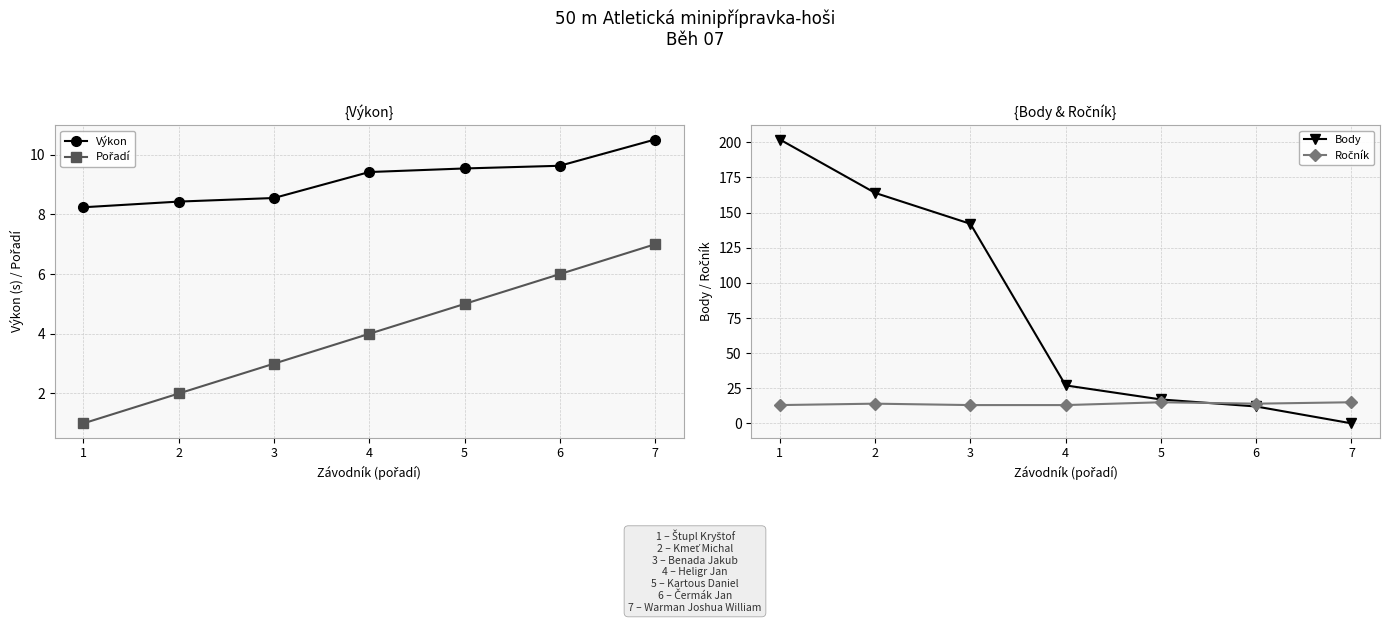

Reading left to right, extract all data points from this chart.

Výkon: 1=8.2	2=8.4	3=8.6	4=9.4	5=9.5	6=9.6	7=10.5
Pořadí: 1=1.0	2=2.0	3=3.0	4=4.0	5=5.0	6=6.0	7=7.0
Body: 1=202.0	2=164.0	3=142.0	4=27.0	5=17.0	6=12.0	7=0.0
Ročník: 1=13.0	2=14.0	3=13.0	4=13.0	5=15.0	6=14.0	7=15.0